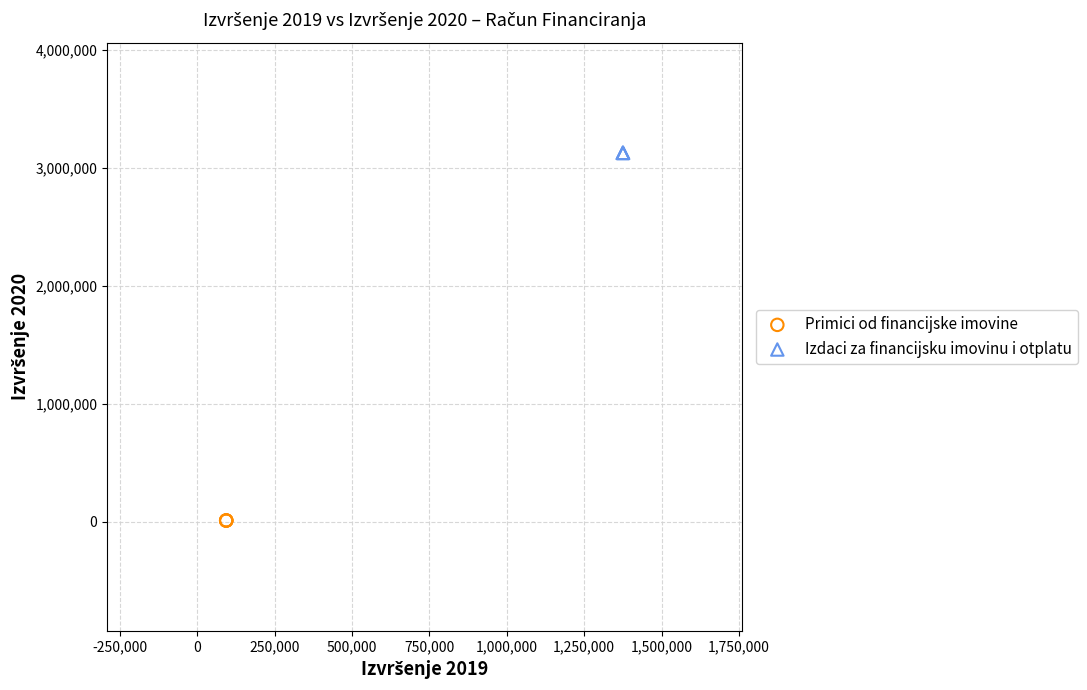

Which series reaches the minimum Y coordinate?

Primici od financijske imovine